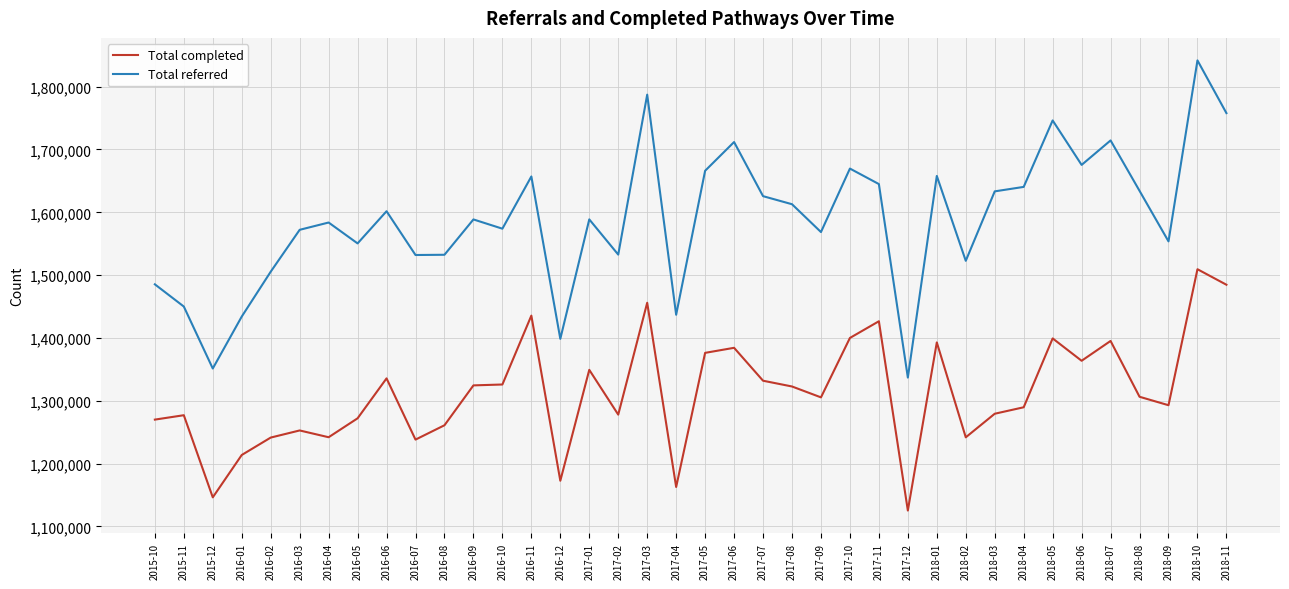

What is the difference between the maximum and minimum values in the Total completed series?

384023